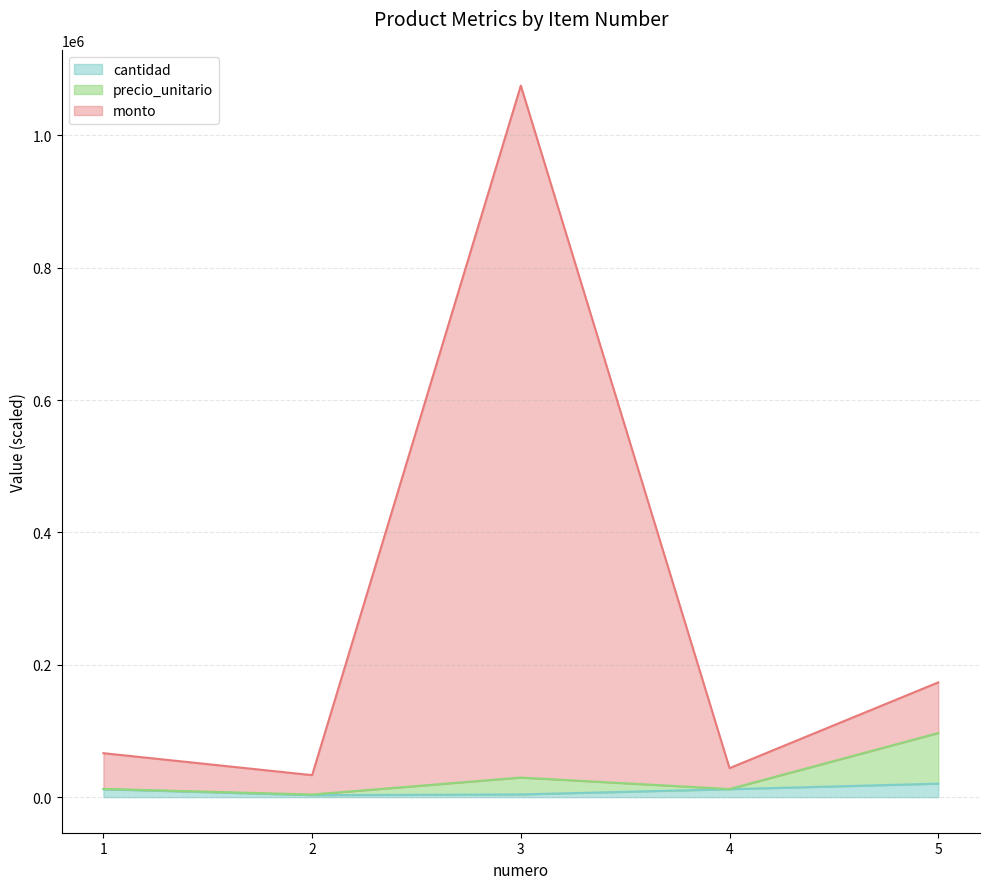

What are all the series names shown in the legend?

cantidad, precio_unitario, monto